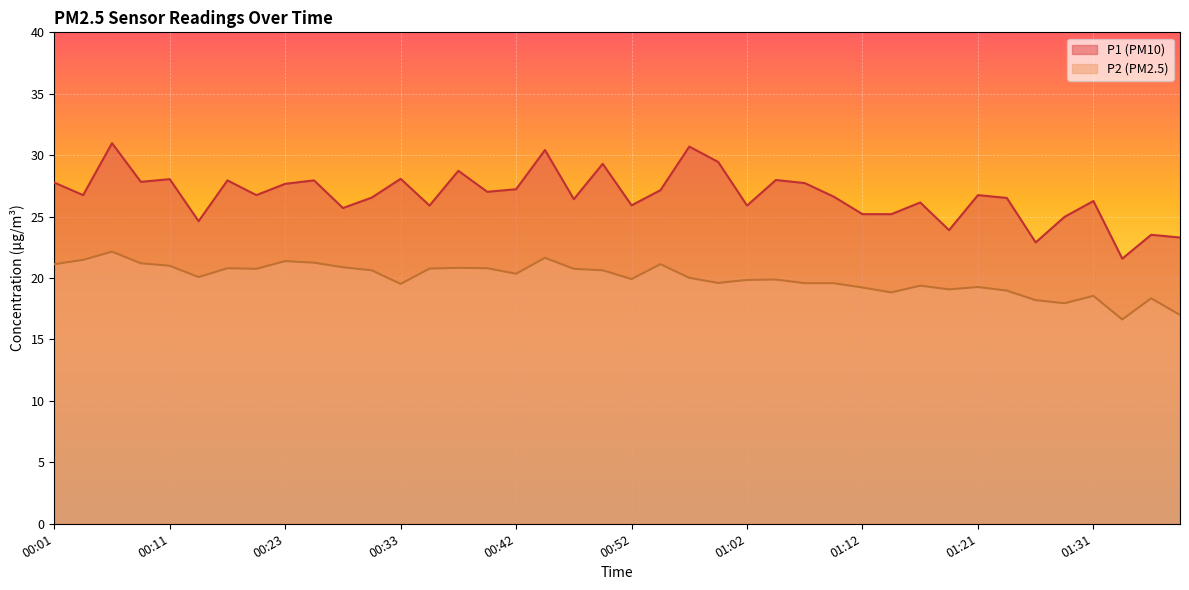

Which series has the largest range (max minus min)?

P1